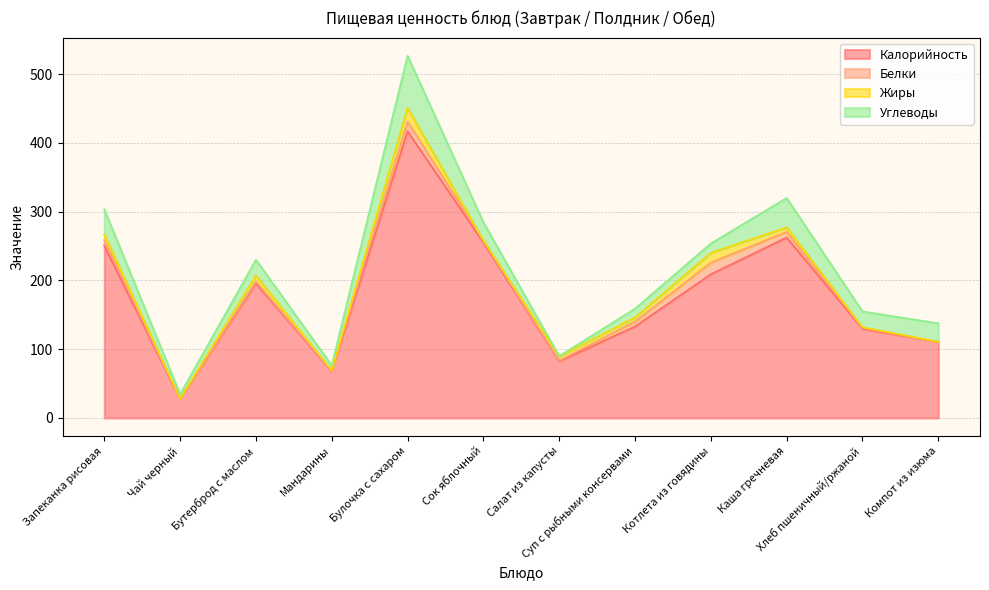

Rank the categories by Жиры value from highest to lowest.

Булочка с сахаром, Котлета из говядины, Бутерброд с маслом, Запеканка рисовая, Каша гречневая, Салат из капусты, Суп с рыбными консервами, Хлеб пшеничный/ржаной, Мандарины, Чай черный, Сок яблочный, Компот из изюма